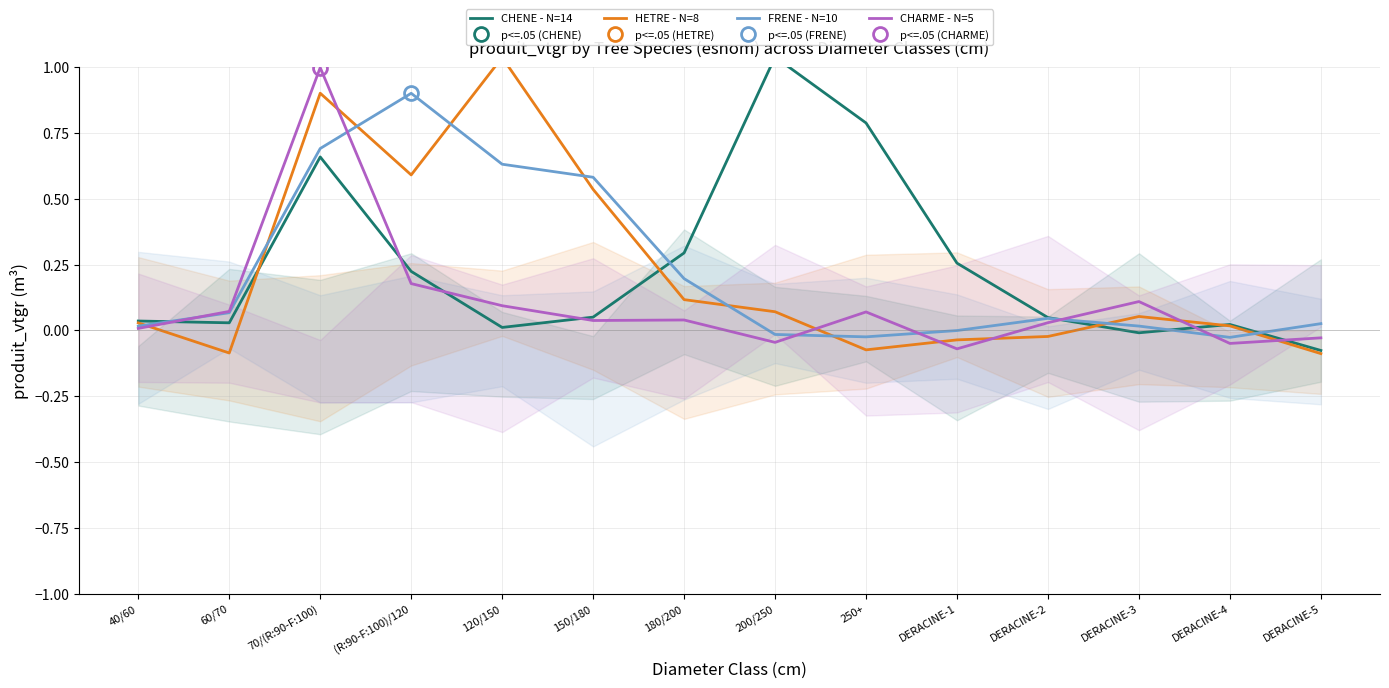

What are all the series names shown in the legend?

CHENE - N=14, HETRE - N=8, FRENE - N=10, CHARME - N=5